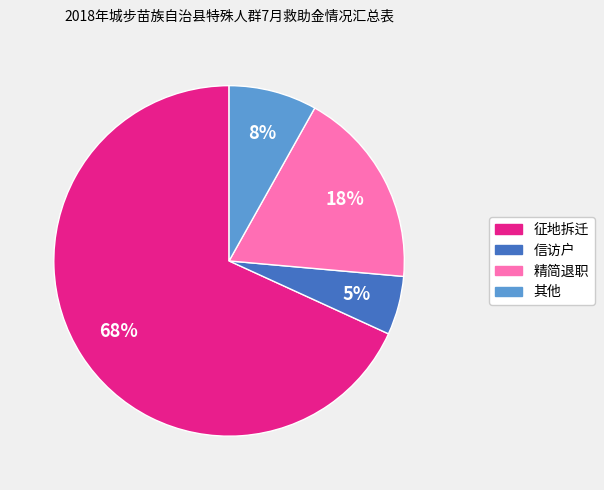

Is 其他 the majority of the pie?

No